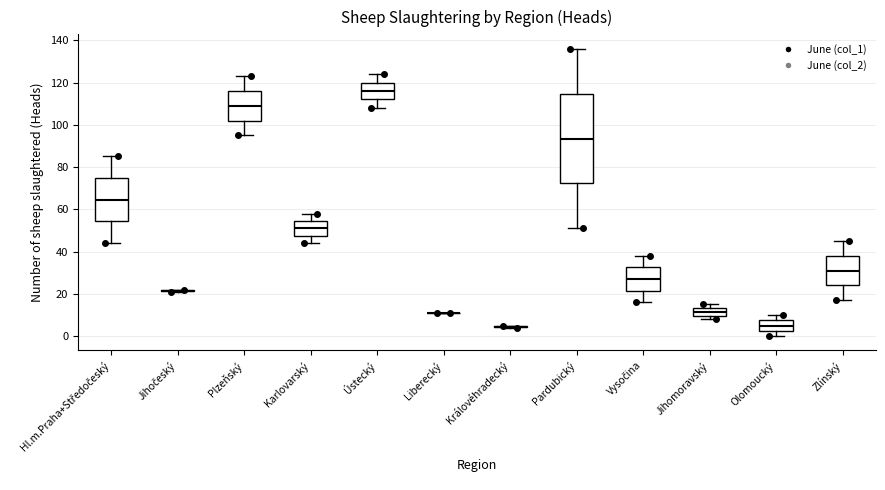

Where is the lower edge of the box for Ústecký on the y-axis? The values are not printed on the chart, so give them approximately, as read against the axis.

112